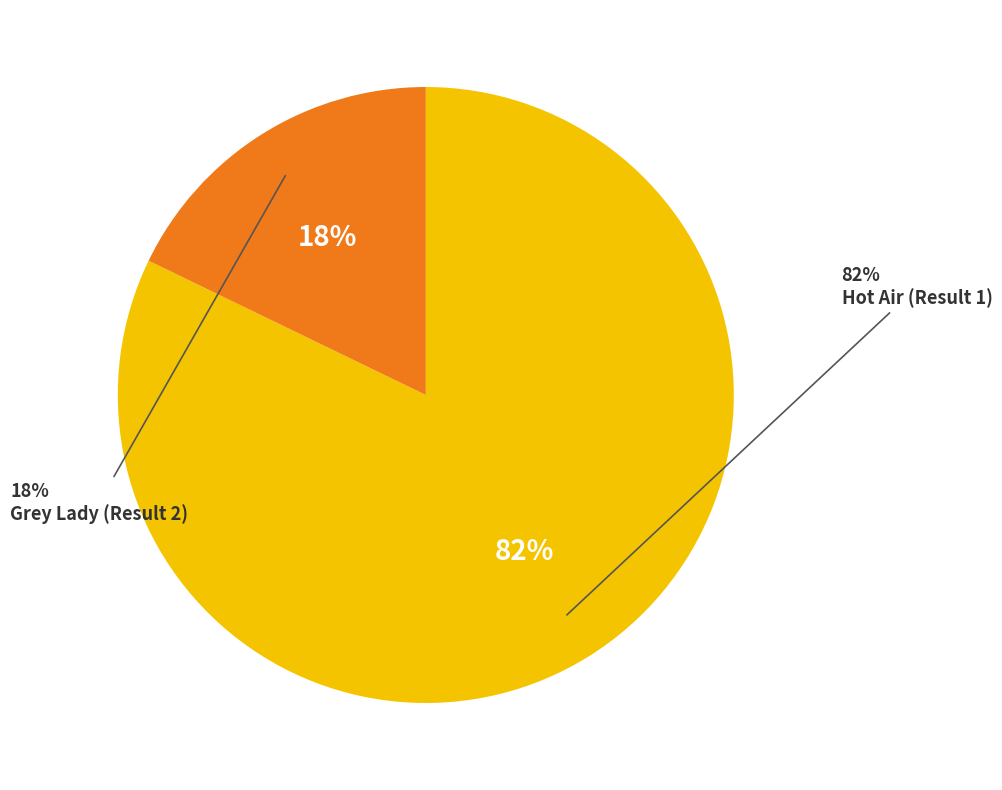

Between Grey Lady (Result 2) and Hot Air (Result 1), which is larger?

Hot Air (Result 1)